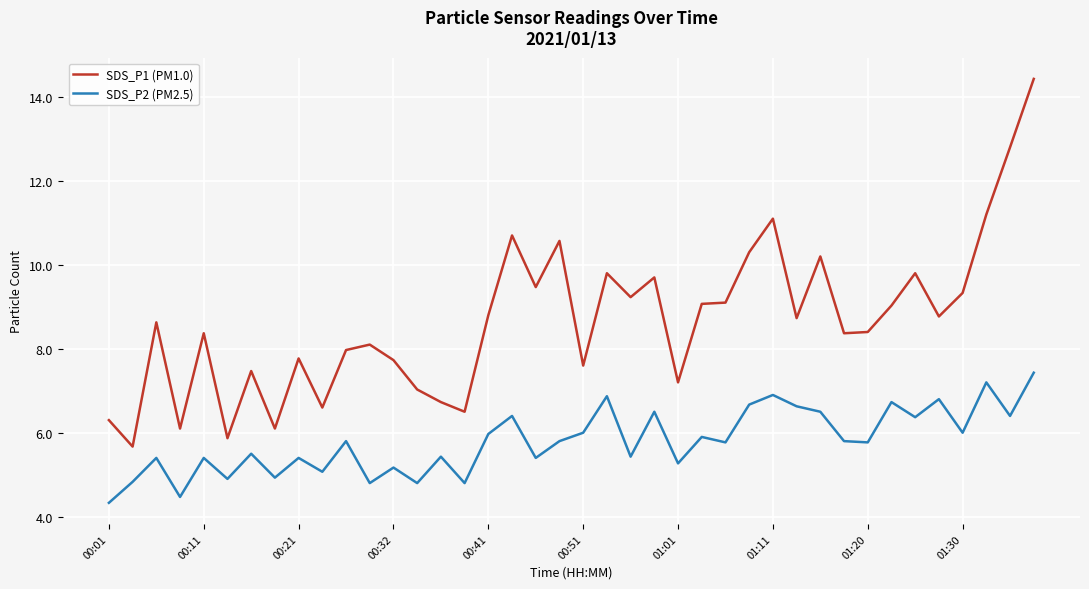

True or false: SDS_P1 (PM1.0) and SDS_P2 (PM2.5) cross at least once.

False